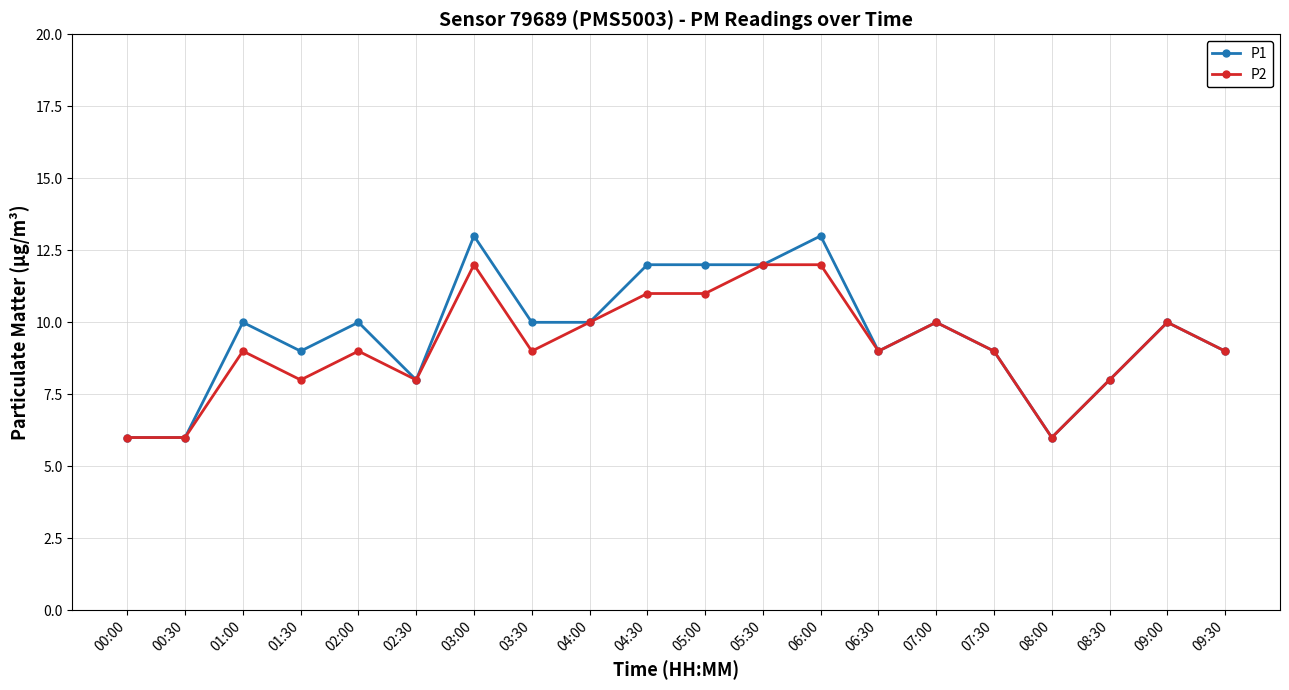

What is the greatest value displayed?

13